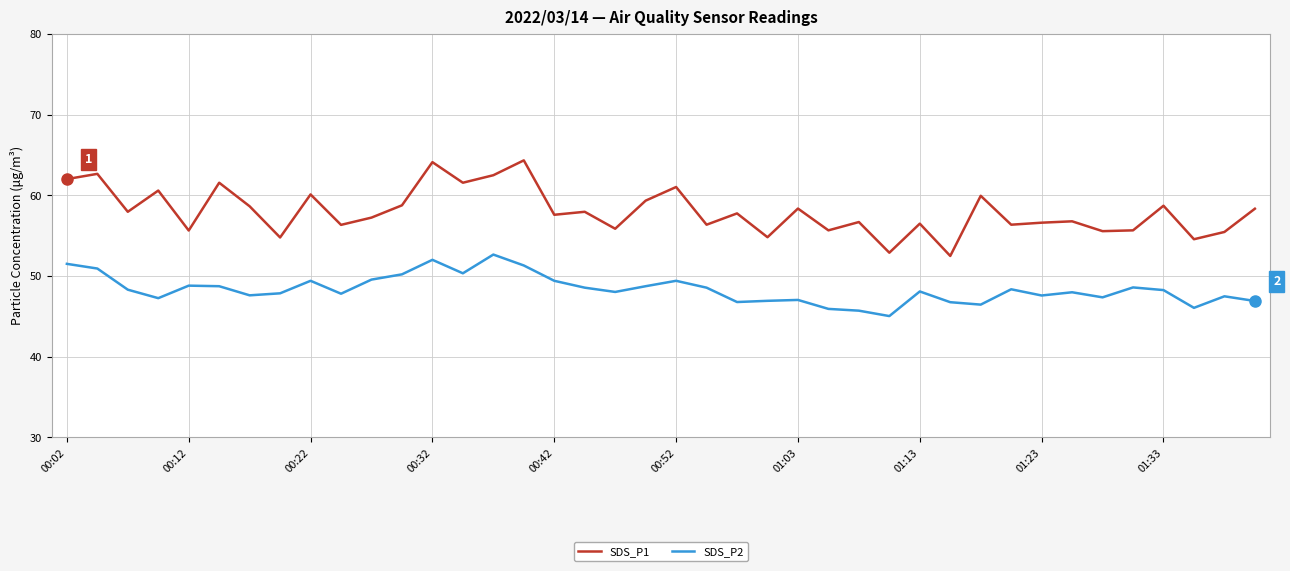

How many categories are shown in the chart?

40